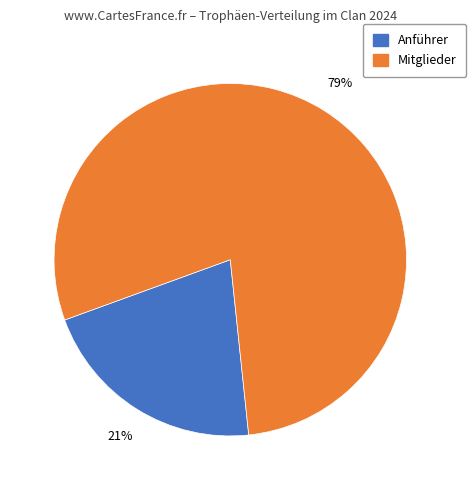

To the nearest percent, what is the average slice percentage?

50%